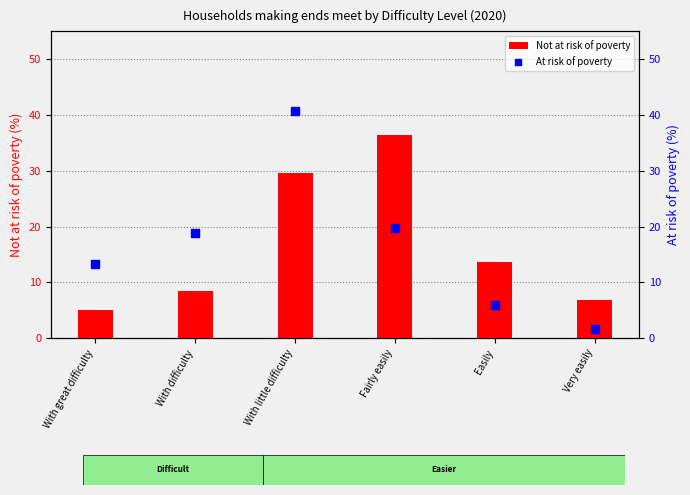

Which series contains the highest Y value?

At risk of poverty